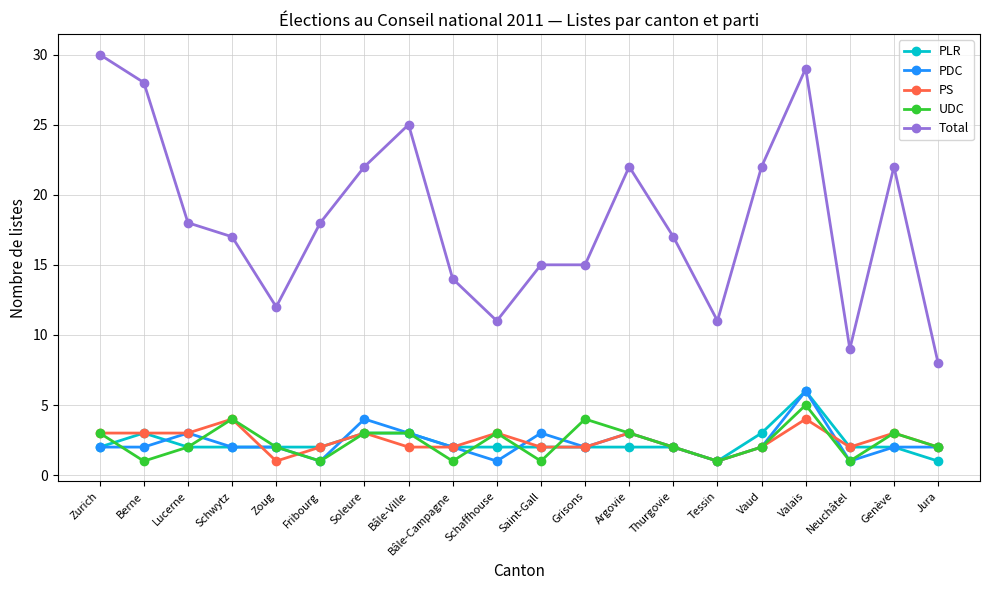

Which category has the highest value in the Total series?

Zurich